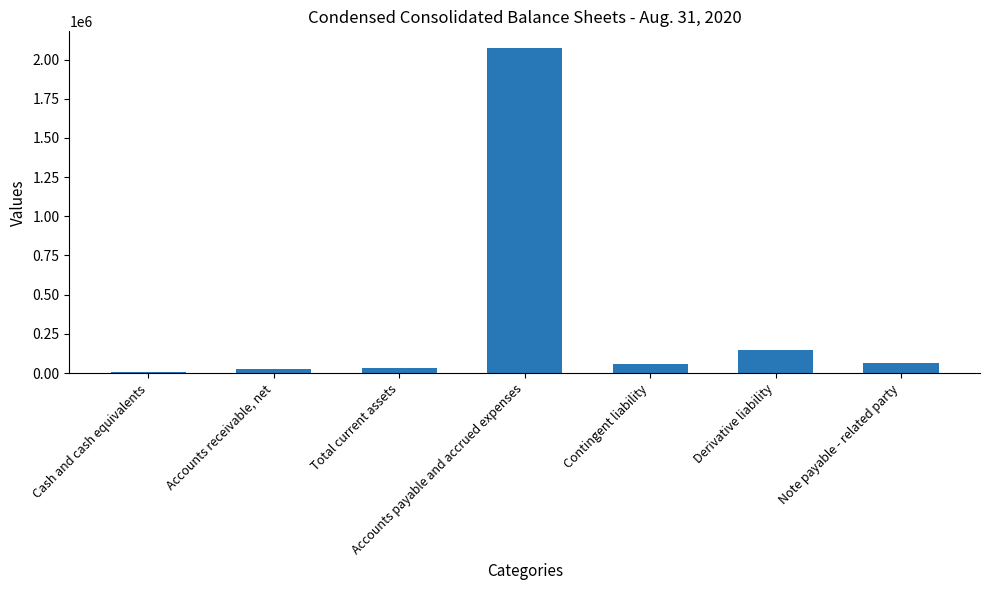

Count the number of categories in the chart.

7